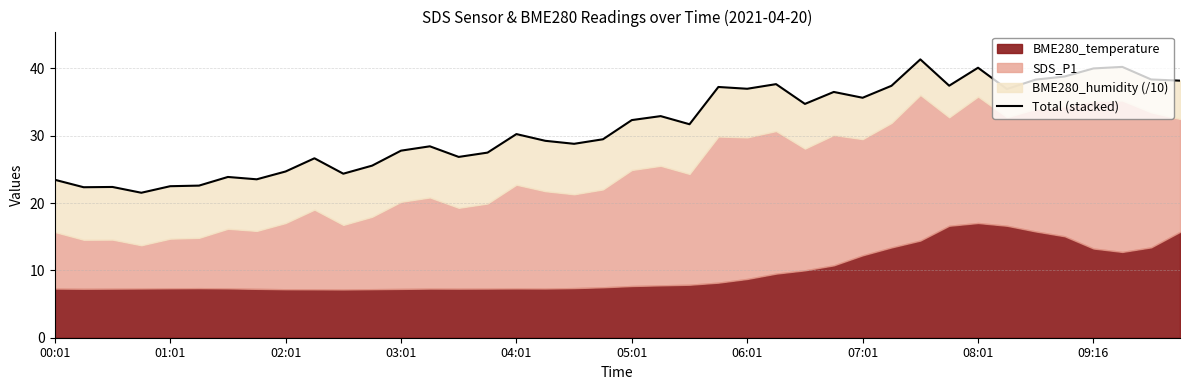

The value at 02:01 is 13.2. True or false?

False